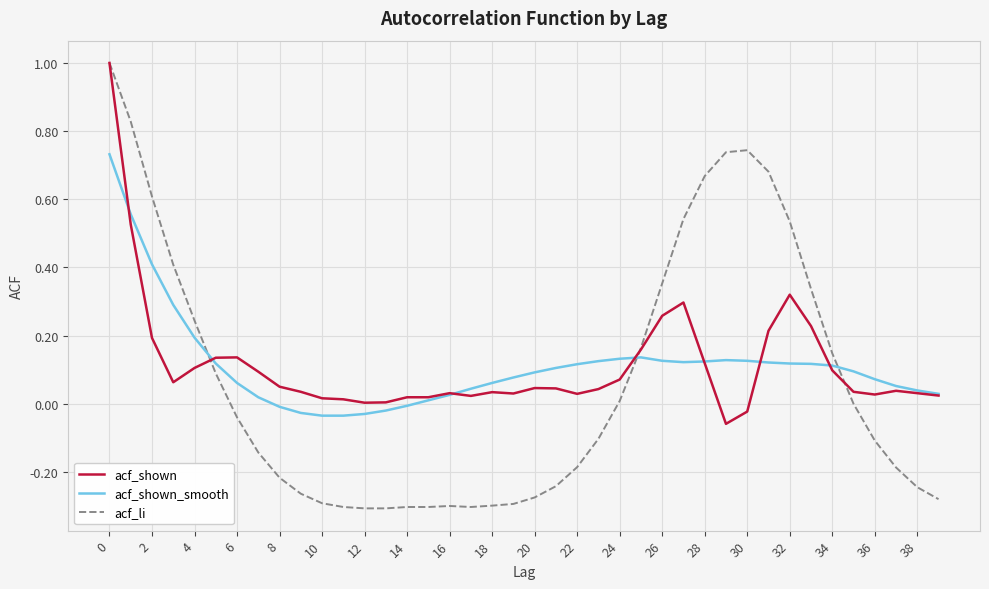

What is the maximum value shown in the chart?

1.0